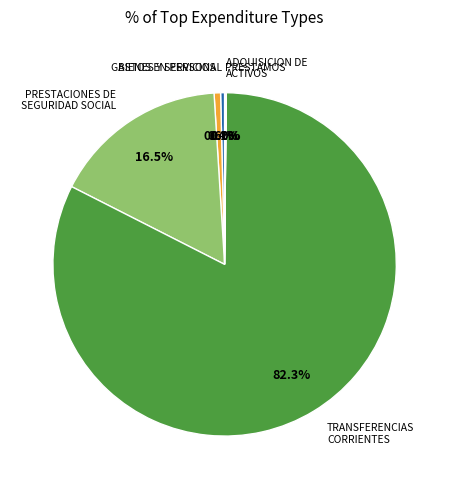

To the nearest percent, what is the average slice percentage?

17%